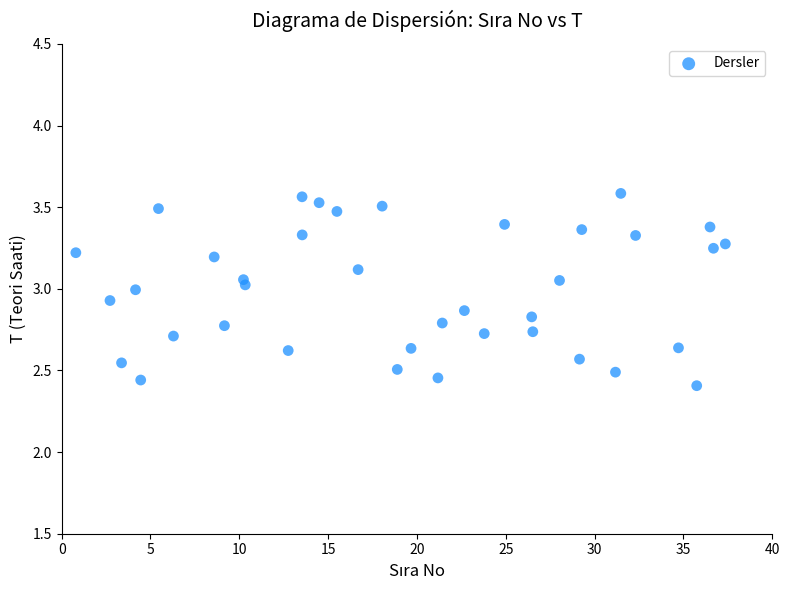

What is the range of Y values (max minus min)?

1.2